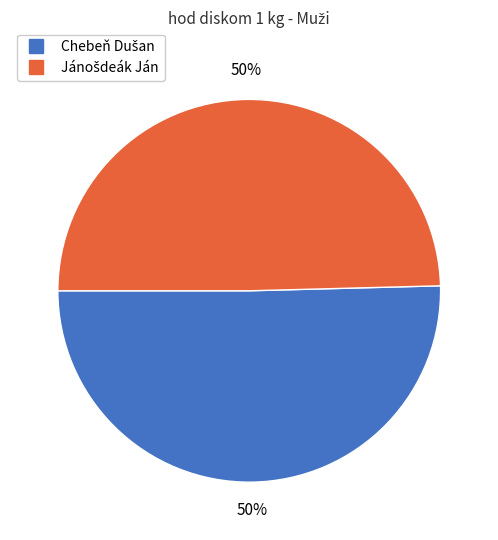

How many segments does this pie chart have?

2